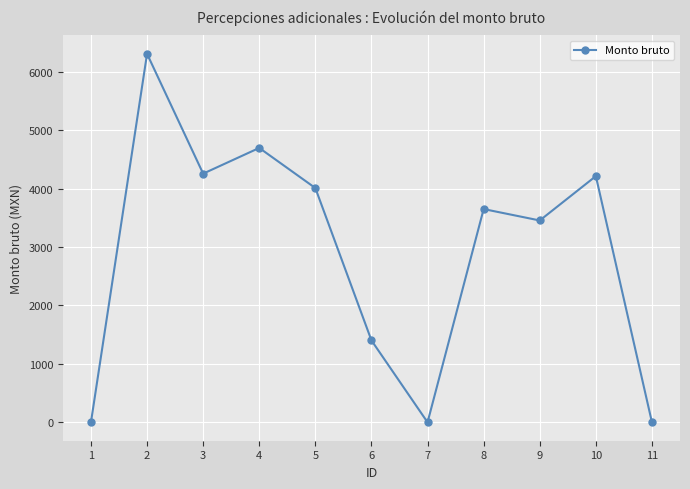

Which label corresponds to the largest value in the chart?

2